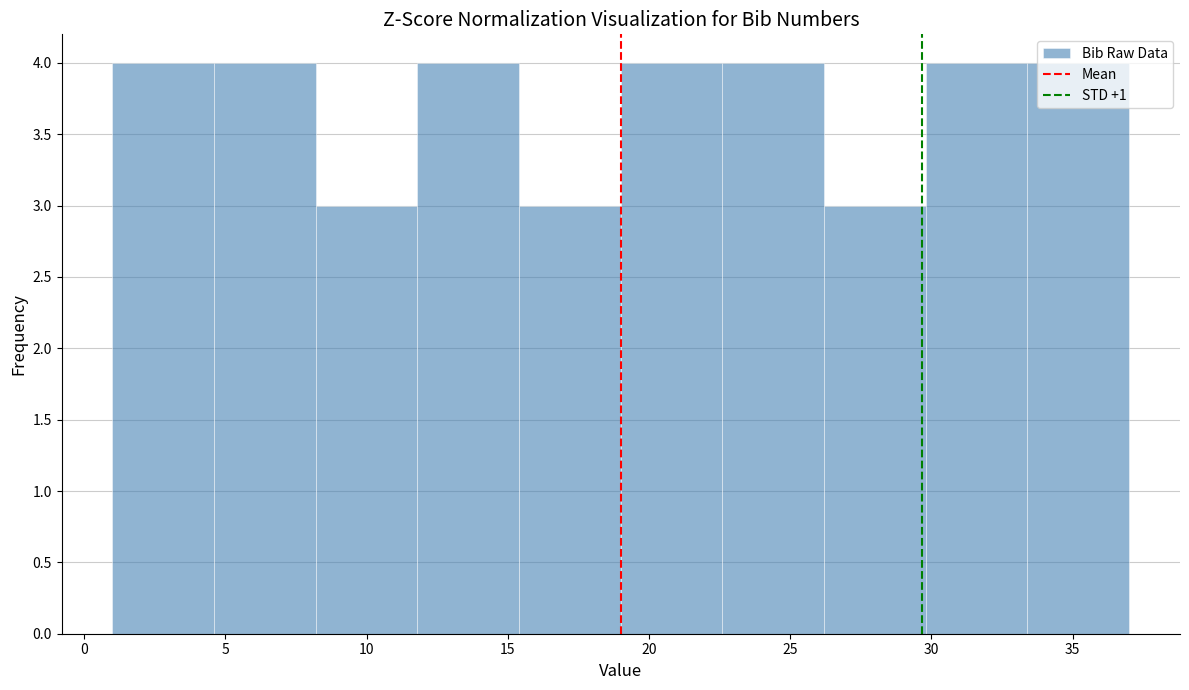

What is the height of the bar covering 11.8 to 15.4 on the x-axis? Neither the bar edges nor the heights are printed on the chart, so give them approximately, as read against the axes.

4